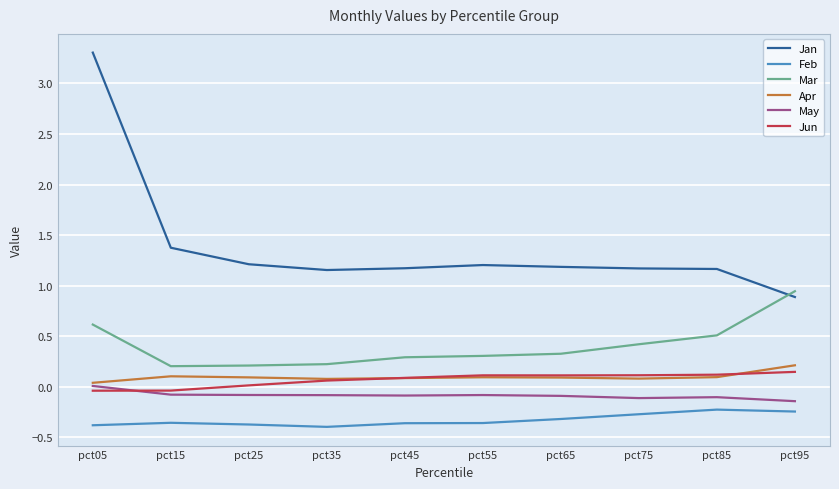

The Feb series shows -0.5 at pct55. True or false?

False